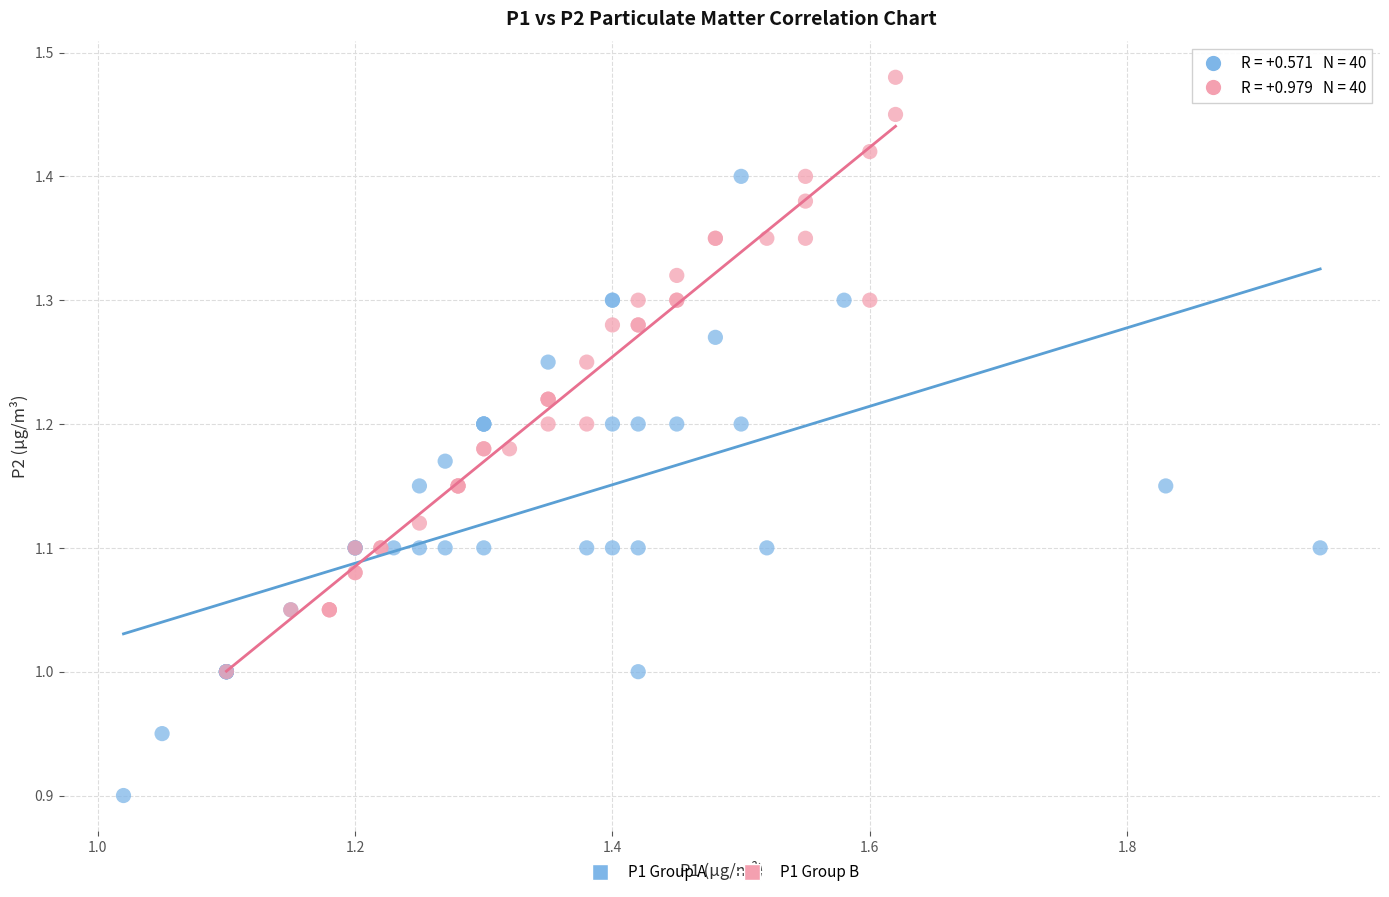

Which series has the largest Y range (max minus min)?

P1 Group A